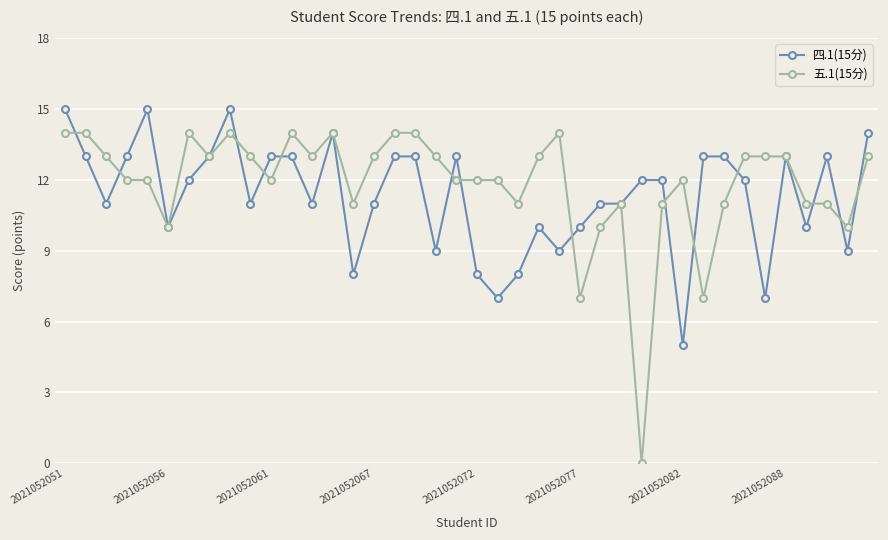

Reading left to right, extract all data points from this chart.

四.1(15分): 15	13	11	13	15	10	12	13	15	11	13	13	11	14	8	11	13	13	9	13	8	7	8	10	9	10	11	11	12	12	5	13	13	12	7	13	10	13	9	14
五.1(15分): 14	14	13	12	12	10	14	13	14	13	12	14	13	14	11	13	14	14	13	12	12	12	11	13	14	7	10	11	0	11	12	7	11	13	13	13	11	11	10	13